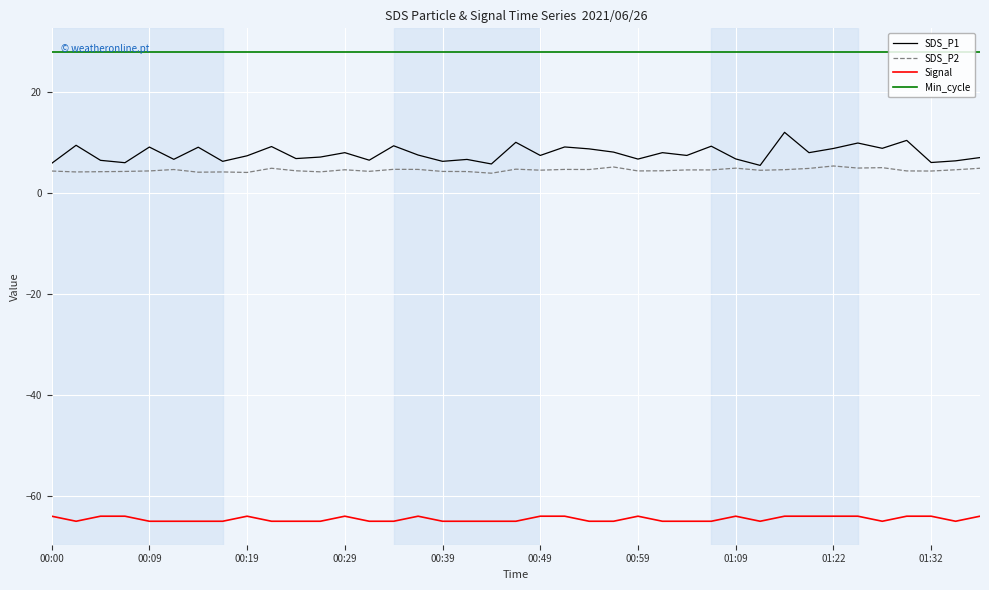

Does the chart have visible grid lines?

Yes